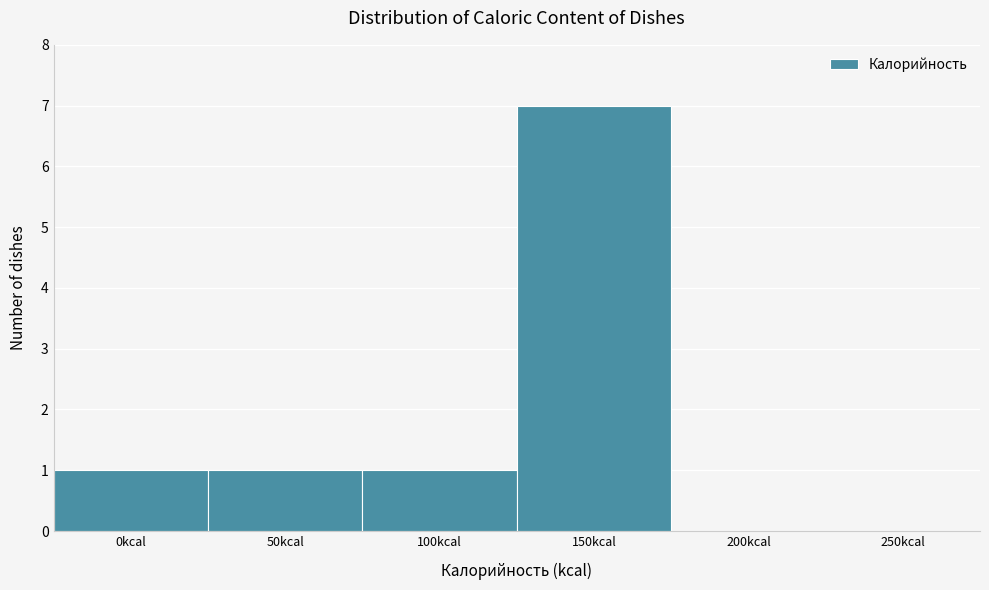

Reading left to right, list all the values displayed in this chart.

0kcal=1	50kcal=1	100kcal=1	150kcal=7	200kcal=0	250kcal=0